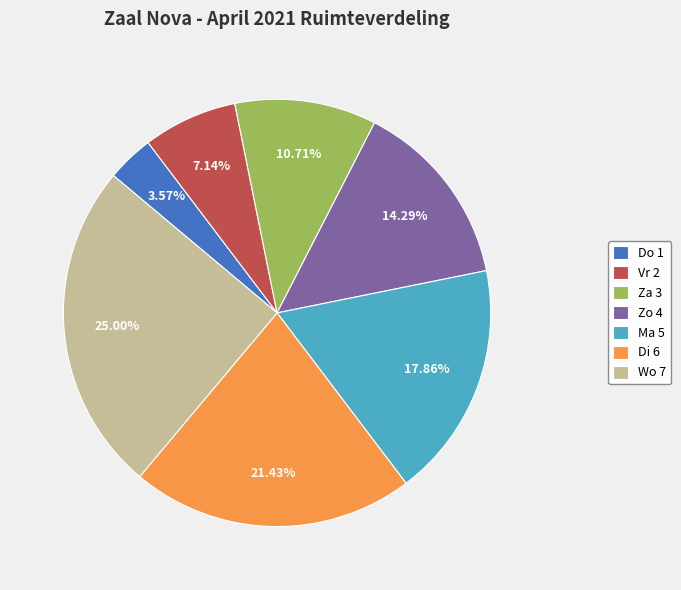

Is Vr 2 the majority of the pie?

No